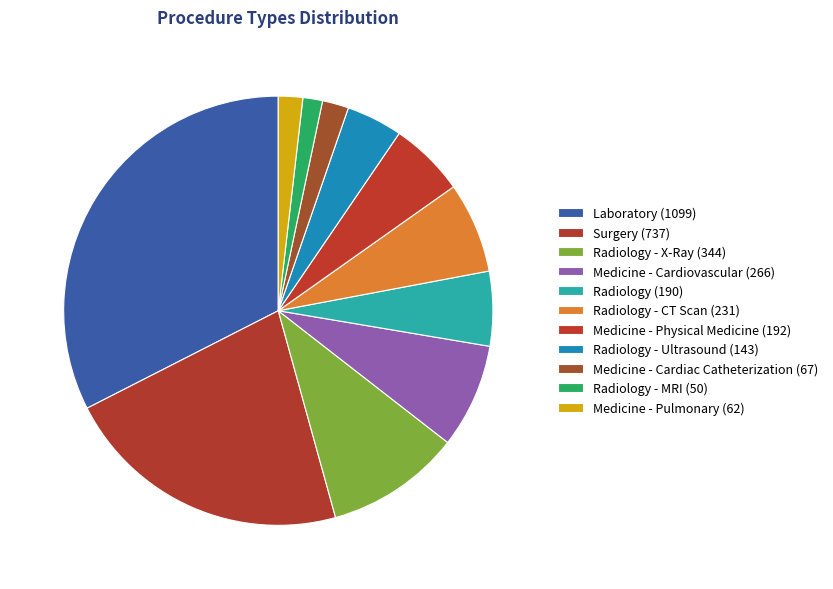

How many slices are in this pie chart?

11